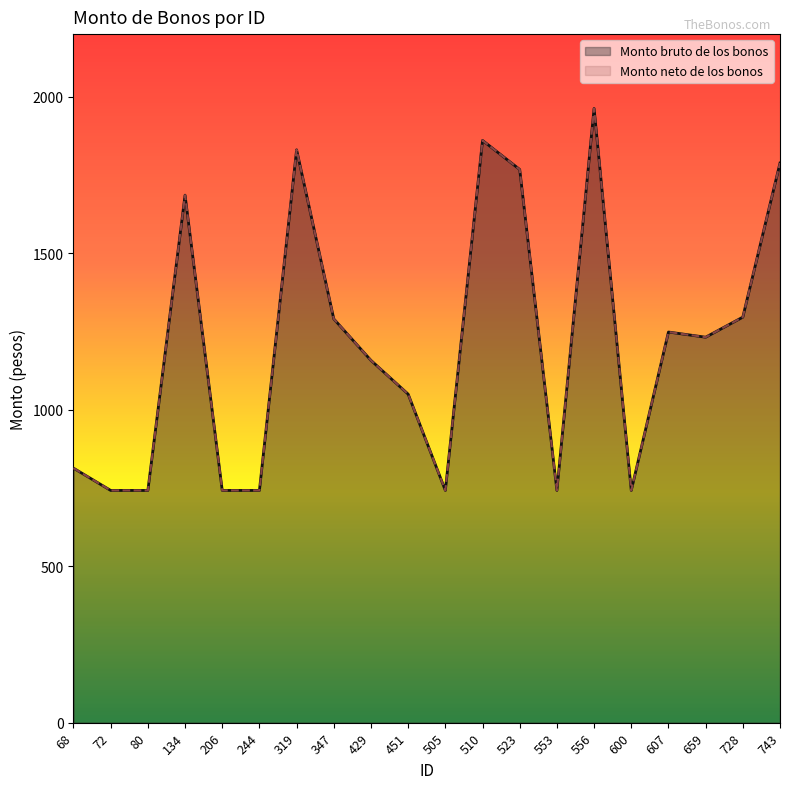

True or false: Monto neto de los bonos and Monto bruto de los bonos cross at least once.

False